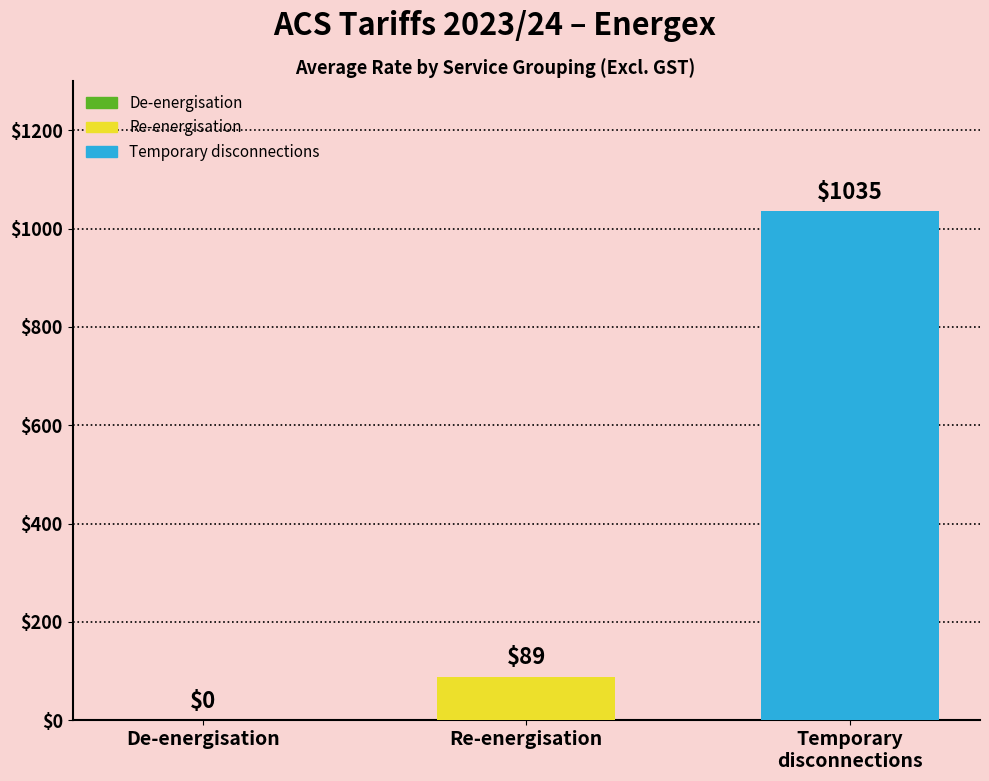

How many categories are shown in the chart?

3